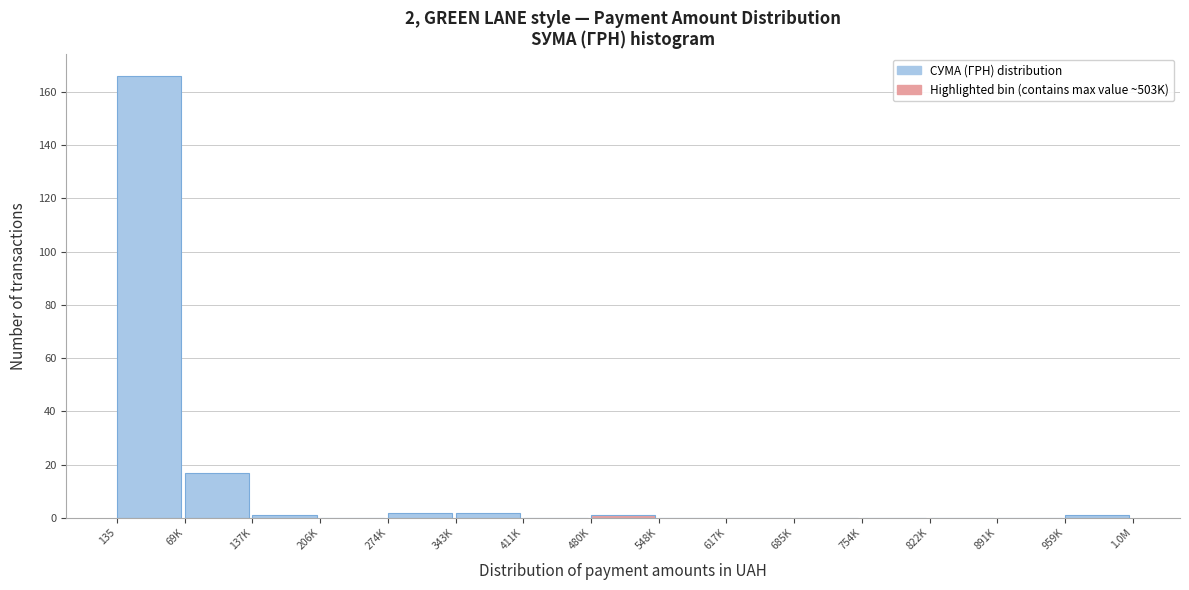

Reading left to right, list all the values displayed in this chart.

135=166	69K=17	137K=1	206K=0	274K=2	343K=2	411K=0	480K=1	548K=0	617K=0	685K=0	754K=0	822K=0	891K=0	959K=1